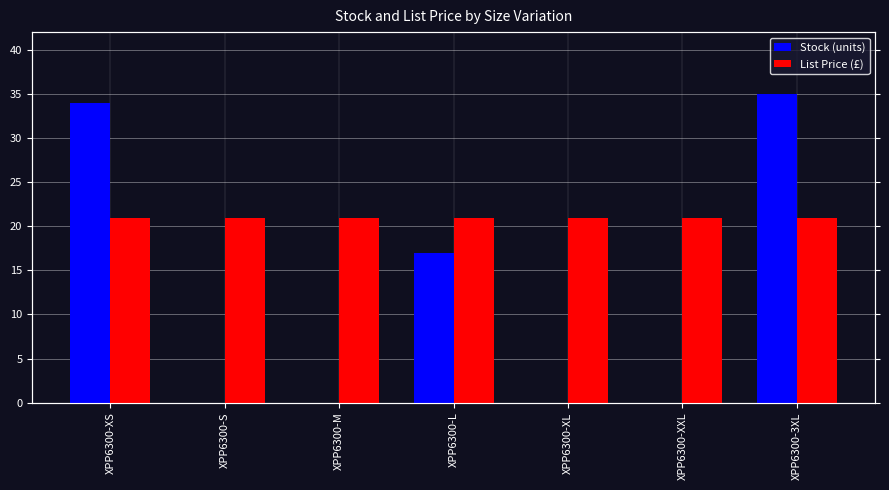

What is the difference between the second highest and second lowest values in the Stock (units) series?

34.0